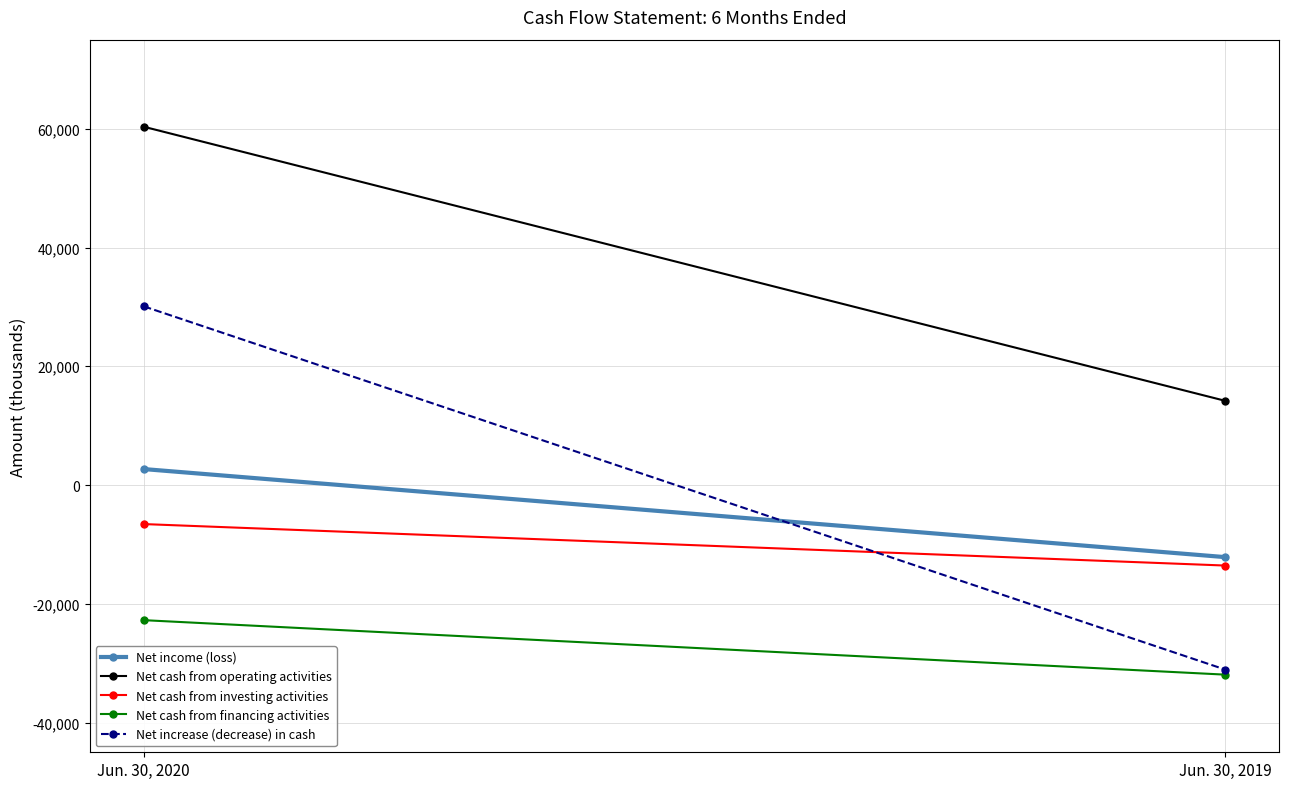

What is the value of the Net cash from operating activities point at the 2nd from the left?

14179